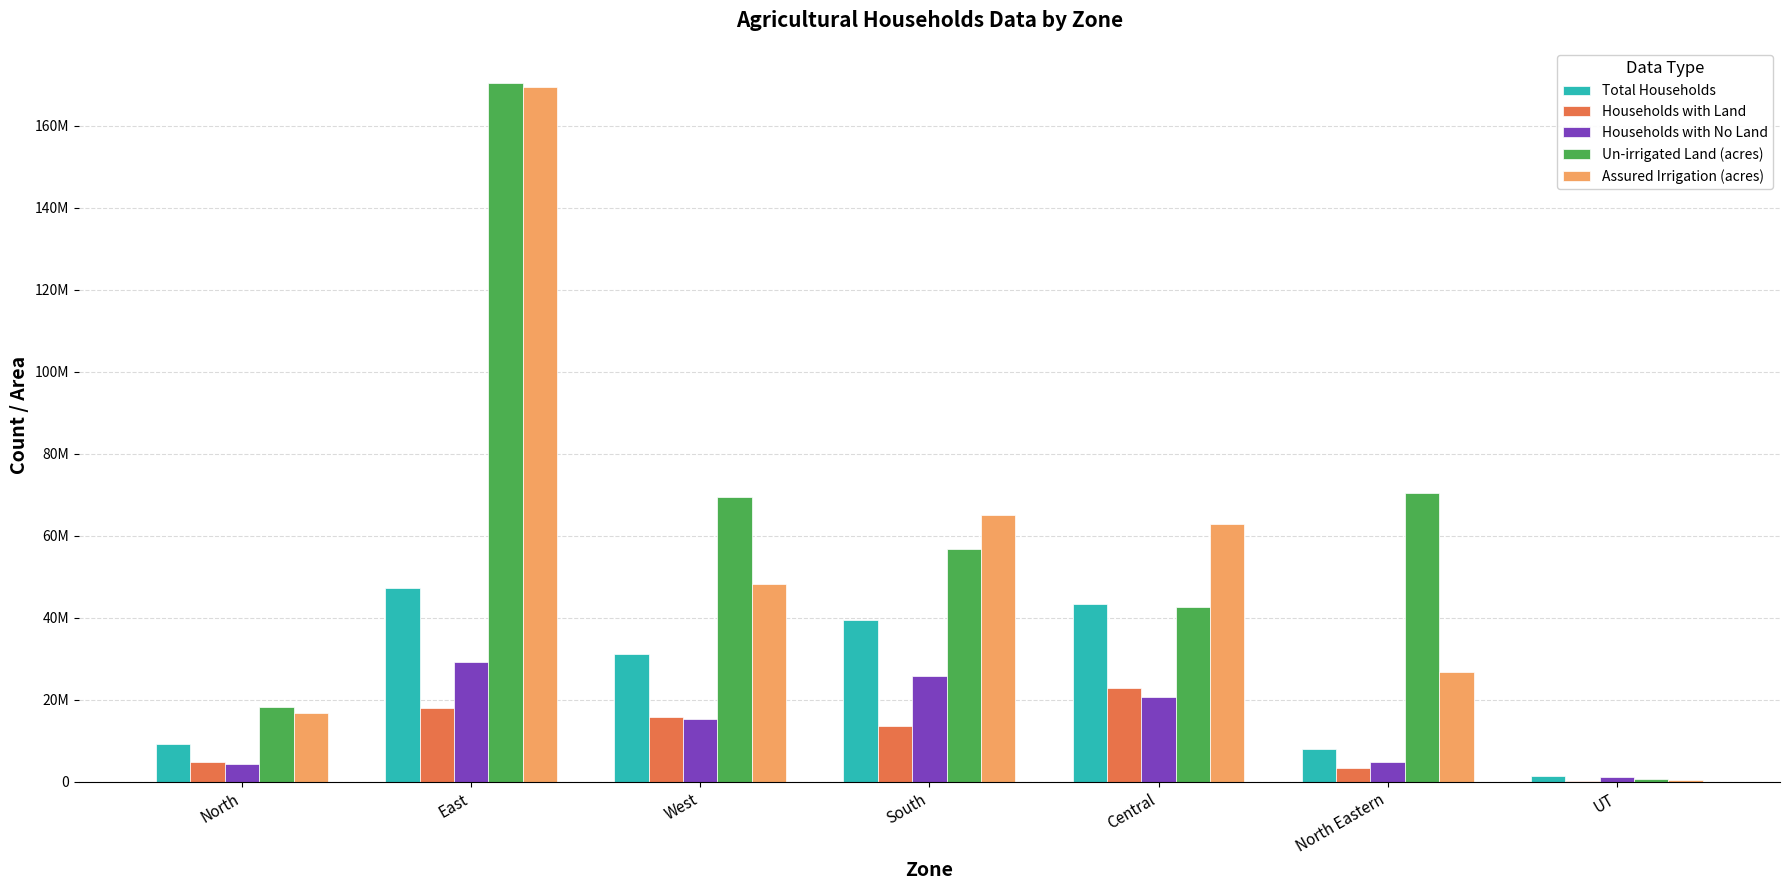

Are the bars grouped side by side (vs. stacked)?

Yes